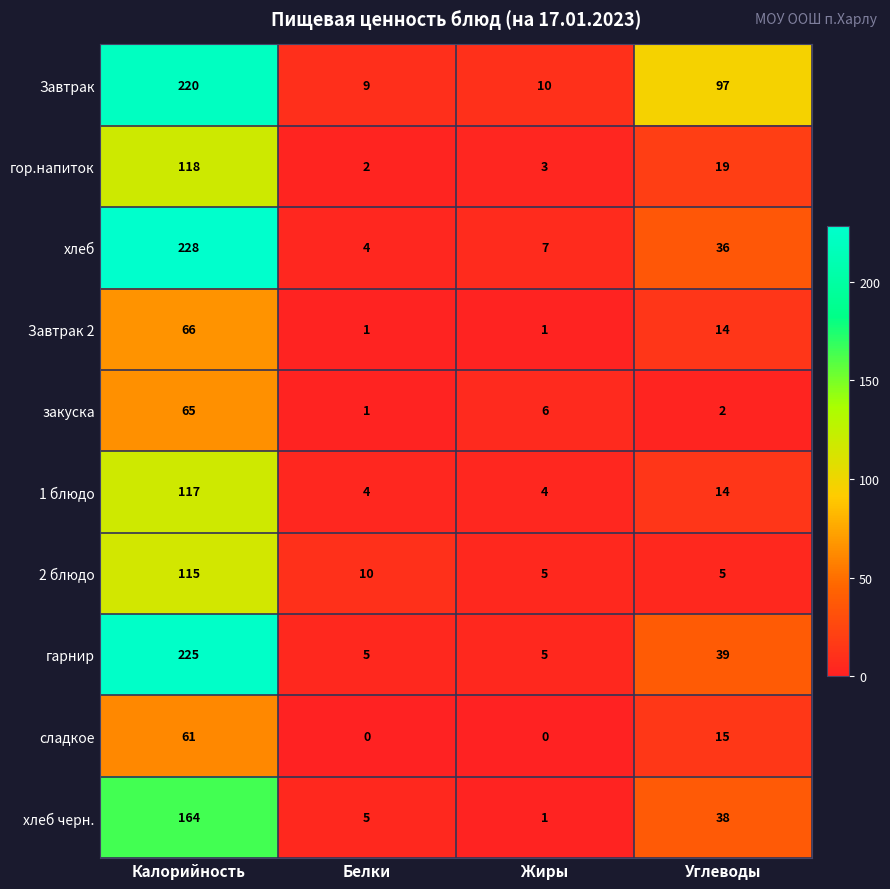

How many series are shown in this chart?

10